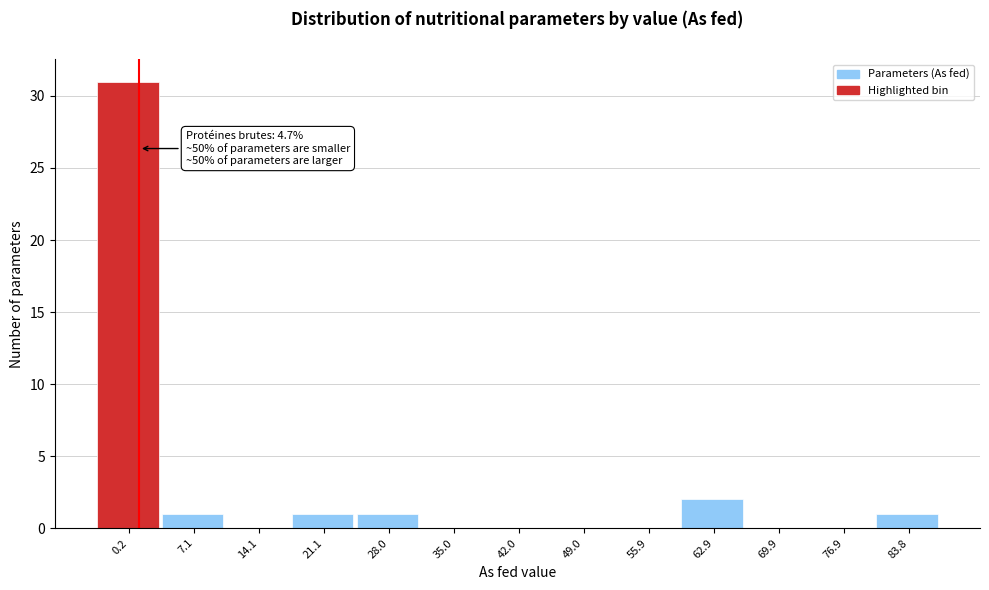

Reading left to right, what are all the values shown in this chart?

0.2=31	7.1=1	14.1=0	21.1=1	28.0=1	35.0=0	42.0=0	49.0=0	55.9=0	62.9=2	69.9=0	76.9=0	83.8=1